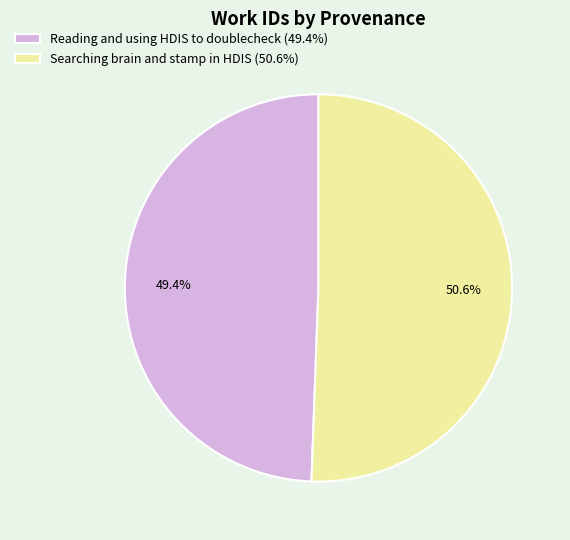

Between Searching brain and stamp in HDIS and Reading and using HDIS to doublecheck, which is larger?

Searching brain and stamp in HDIS